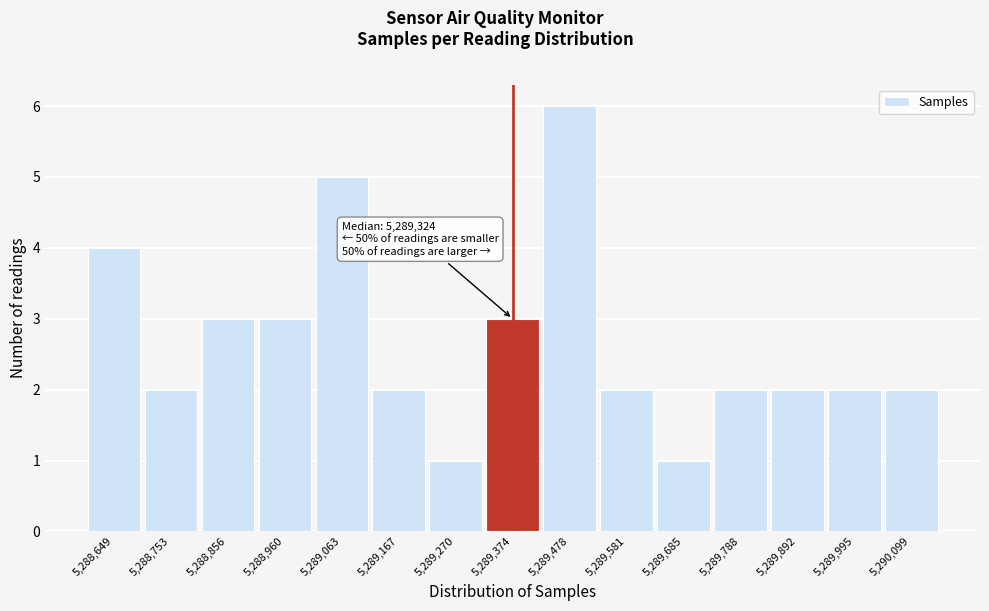

Over which range of the x-axis is the bar tallest?

5289420 to 5289520